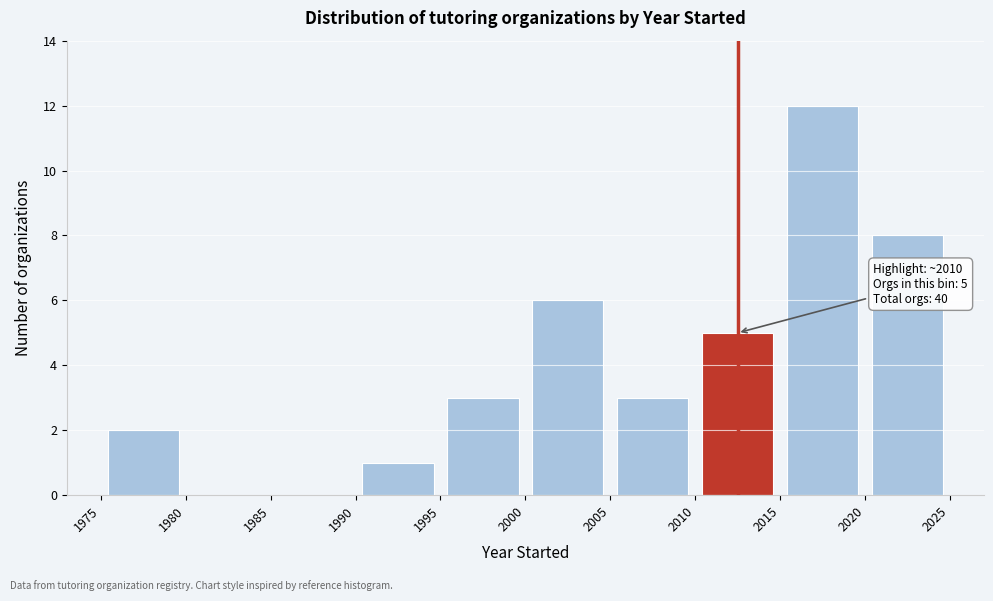

Which range on the x-axis has the tallest bar?

2015 to 2020